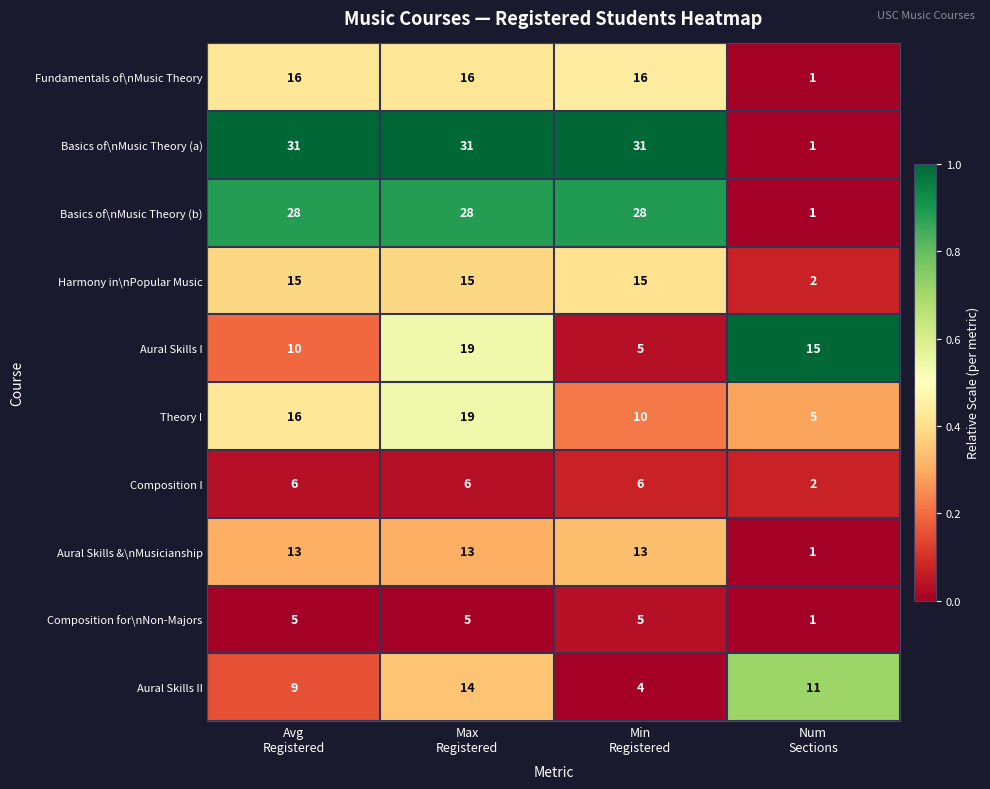

What is the difference between the second highest and second lowest values in the Theory I series?

6